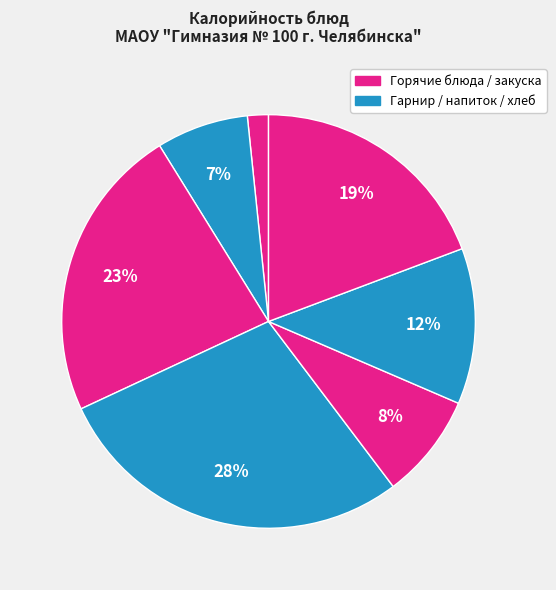

To the nearest percent, what is the difference between the largest and smallest slice percentages?

27%